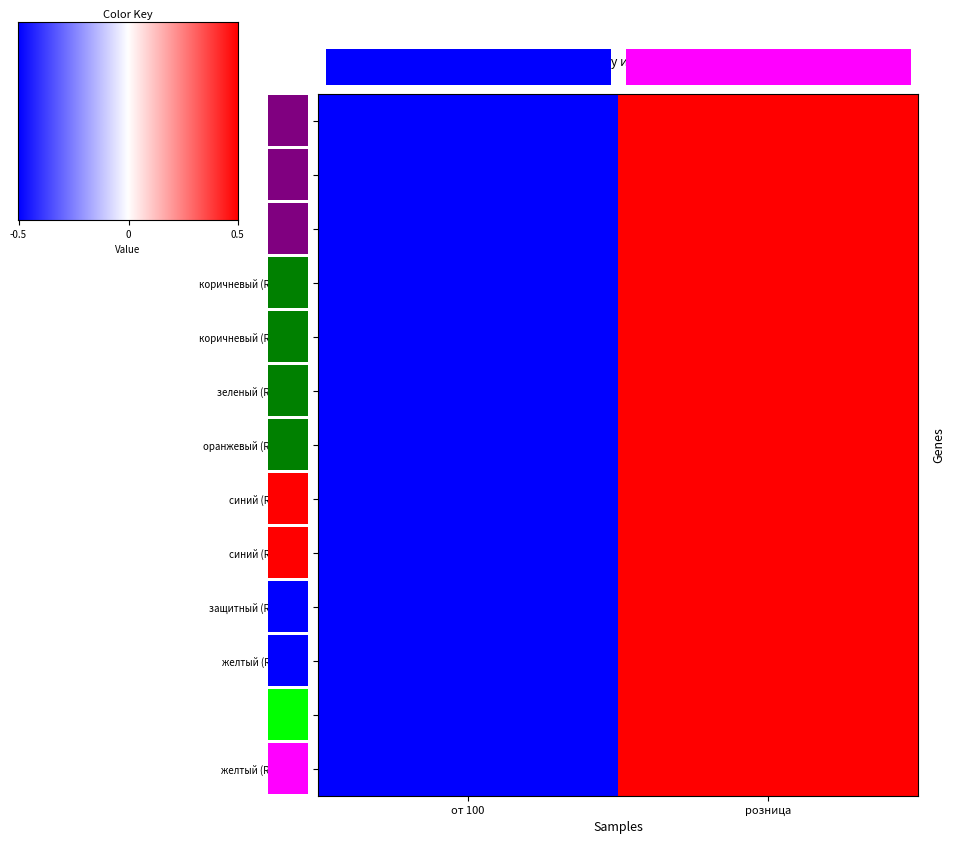

What is the difference between the maximum and minimum values in the серый series?

1.0